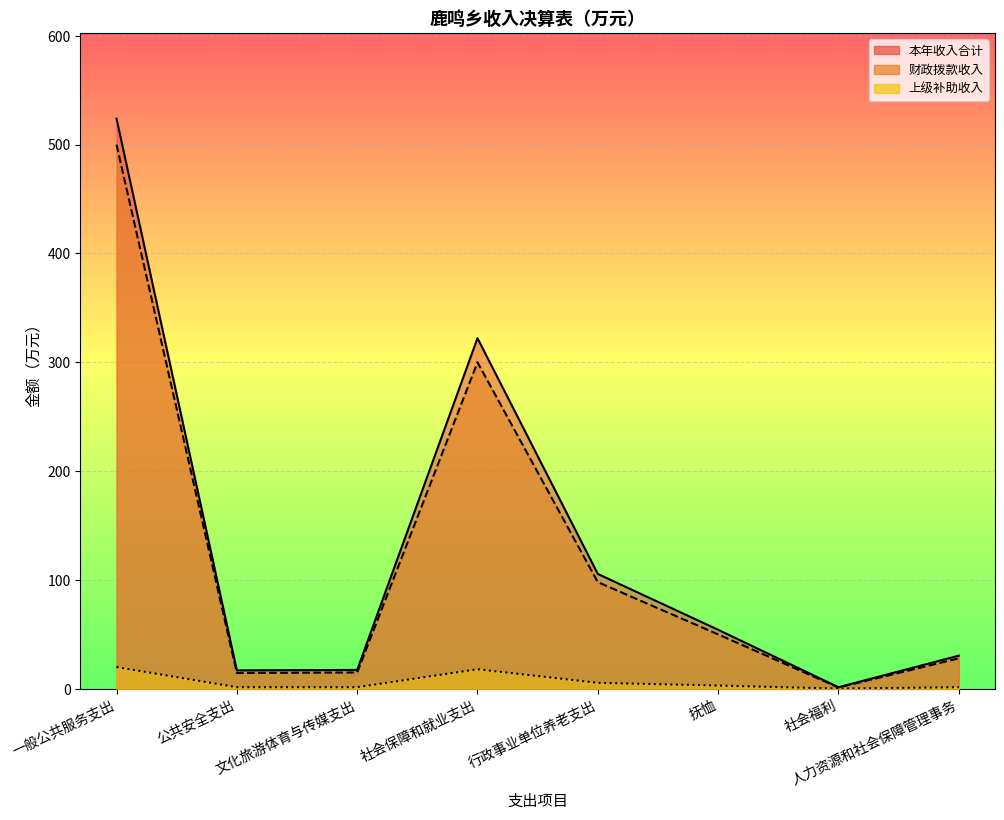

Reading left to right, what are all the values shown in this chart?

一般公共服务支出: 一般公共服务支出=523.9	公共安全支出=16.9	文化旅游体育与传媒支出=17.4	社会保障和就业支出=322.2	行政事业单位养老支出=105.5	抚恤=54.2	社会福利=1.4	人力资源和社会保障管理事务=30.5
财政拨款收入: 一般公共服务支出=500.0	公共安全支出=14.5	文化旅游体育与传媒支出=15.0	社会保障和就业支出=300.0	行政事业单位养老支出=98.0	抚恤=50.0	社会福利=1.2	人力资源和社会保障管理事务=28.0